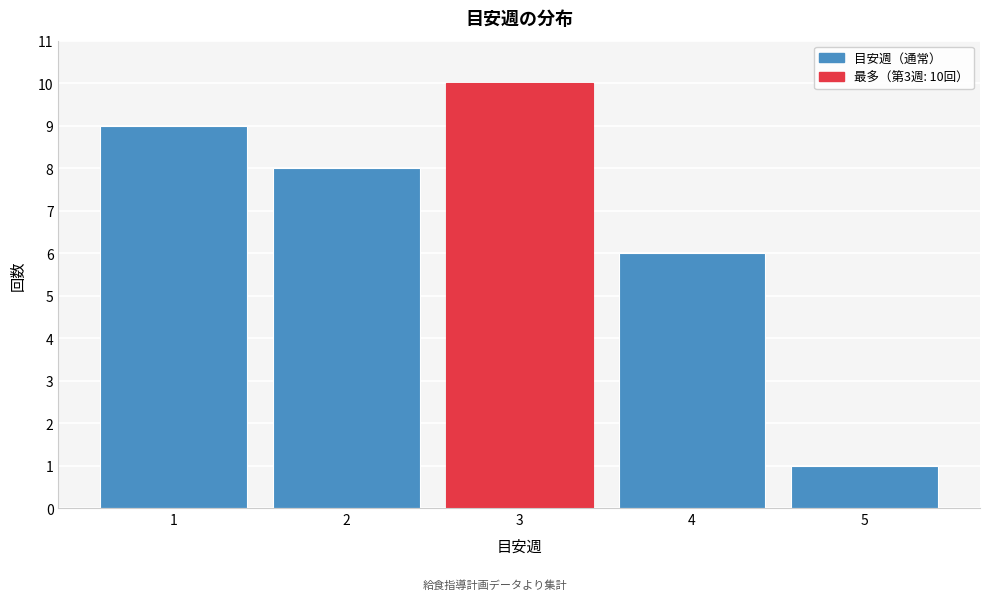

Reading left to right, list all the values displayed in this chart.

9	8	10	6	1